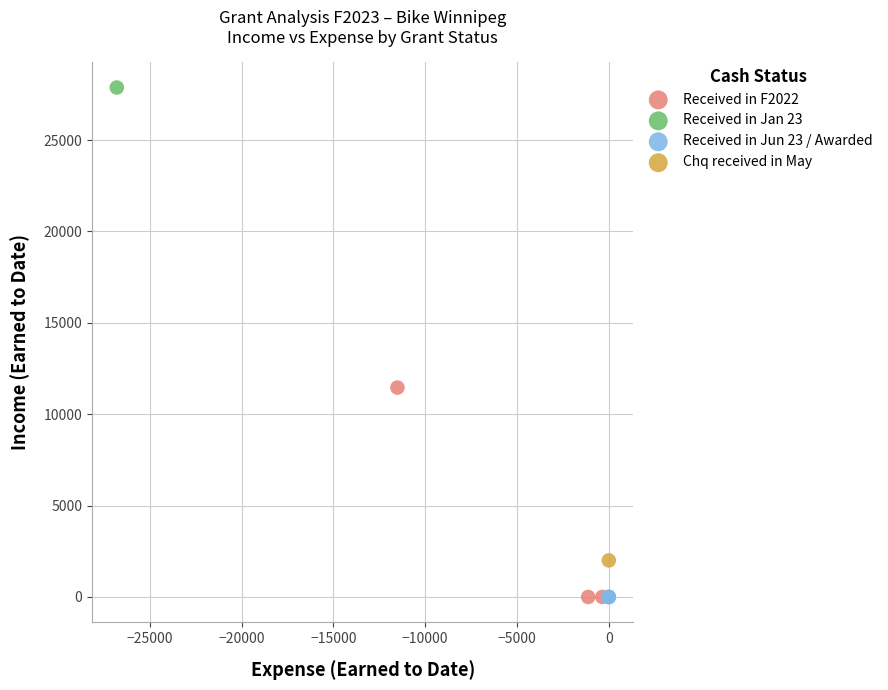

Which series reaches the maximum Y coordinate?

Received in Jan 23